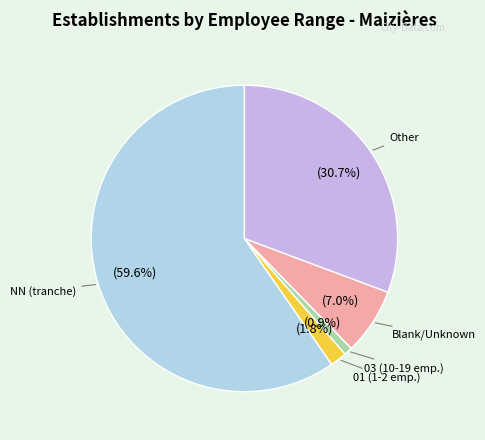

Is there any slice that represents more than half of the pie?

Yes